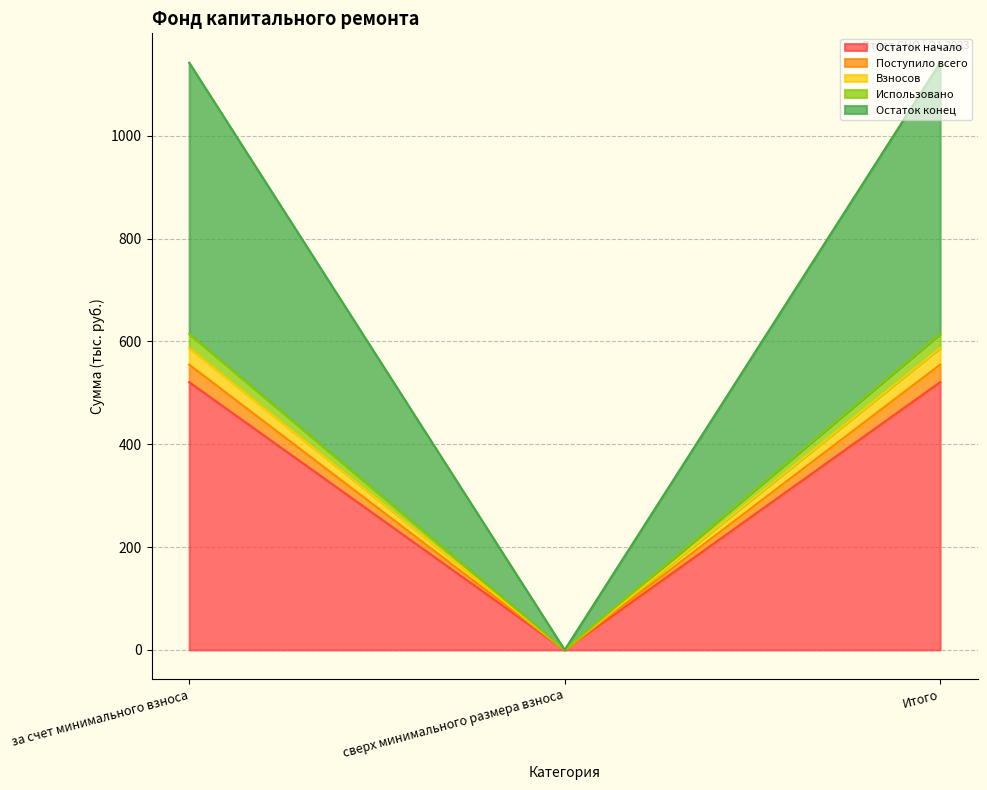

Reading left to right, list all the values displayed in this chart.

Остаток начало: 520.6	0.0	520.6
Поступило всего: 554.7	0.0	554.7
Взносов: 614.6	0.0	614.6
Использовано: 587.2	0.0	587.2
Остаток конец: 1141.9	0.0	1141.9